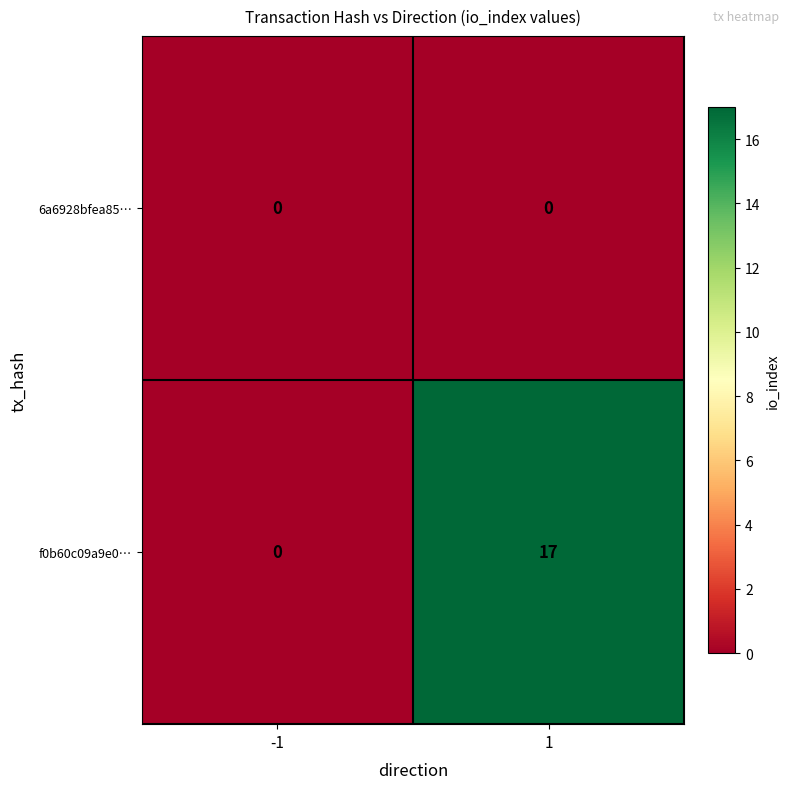

What is the total value across all series at 1?

17